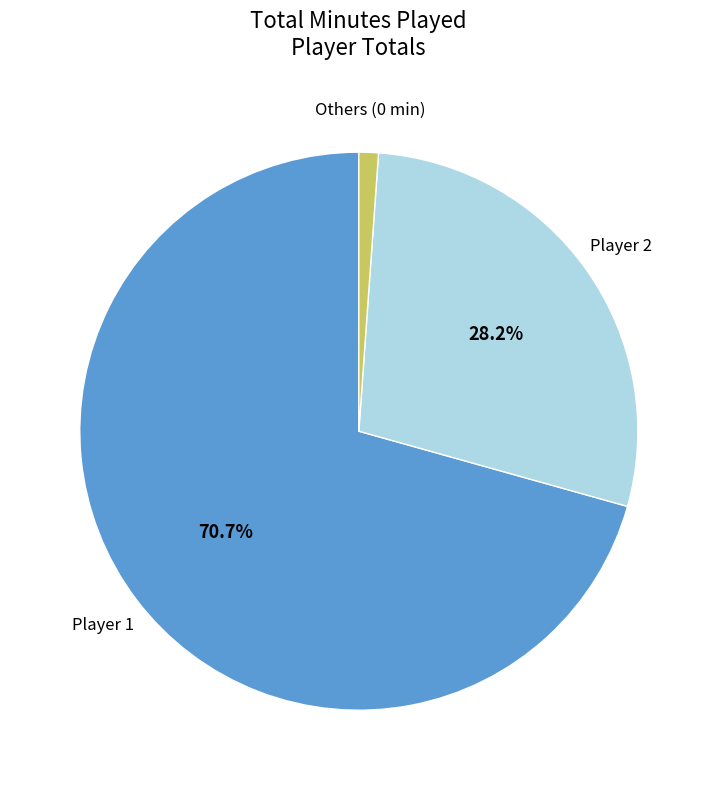

Is there any slice that represents more than half of the pie?

Yes